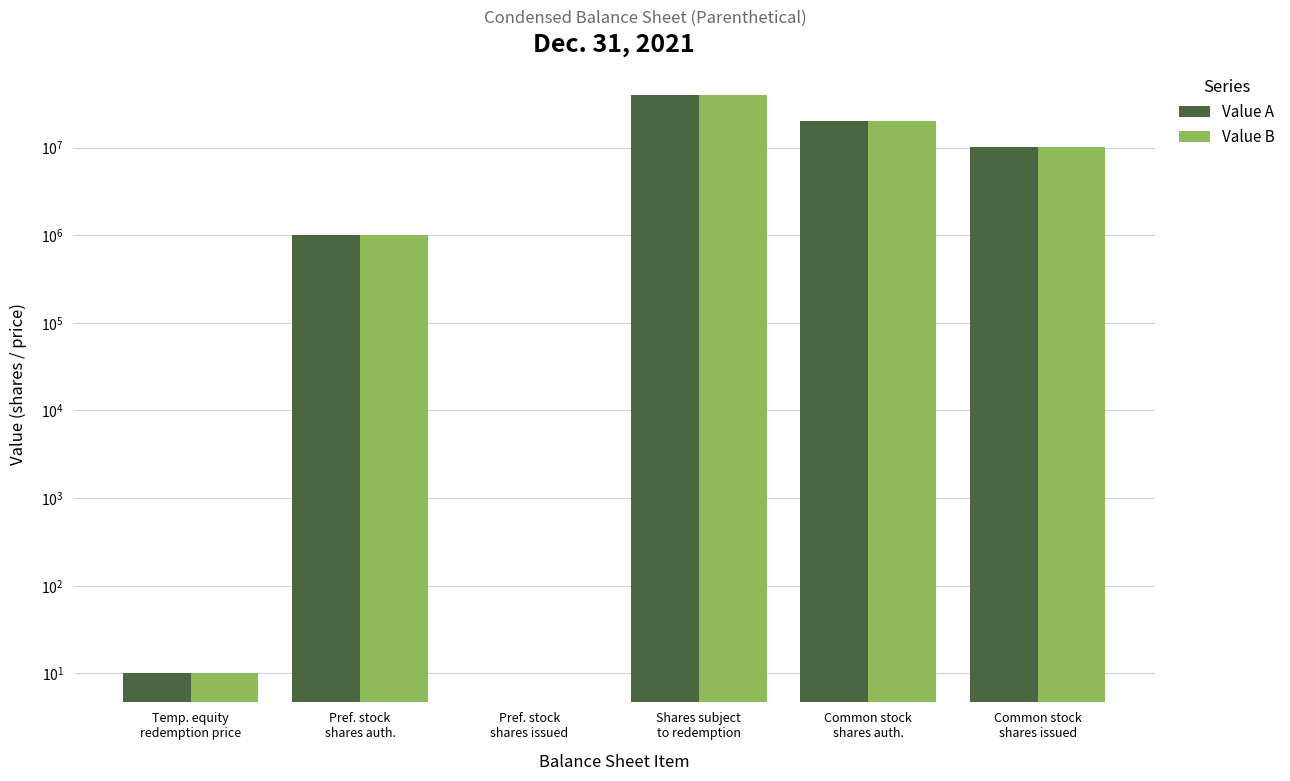

Count the number of categories in the chart.

6